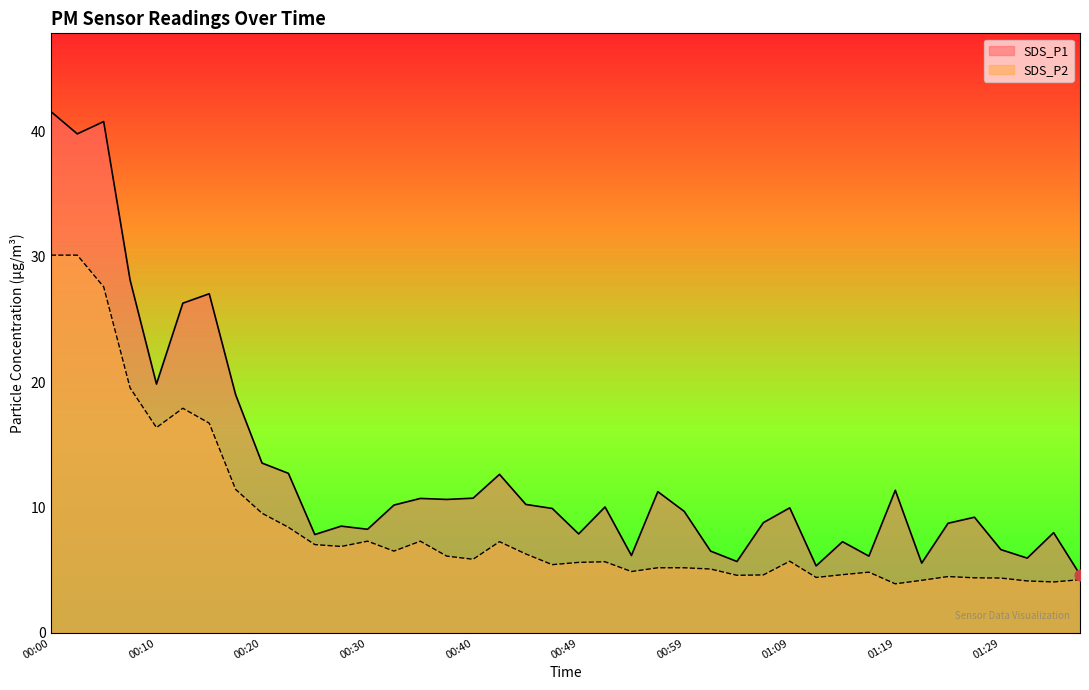

Which series reaches the maximum Y coordinate?

SDS_P1